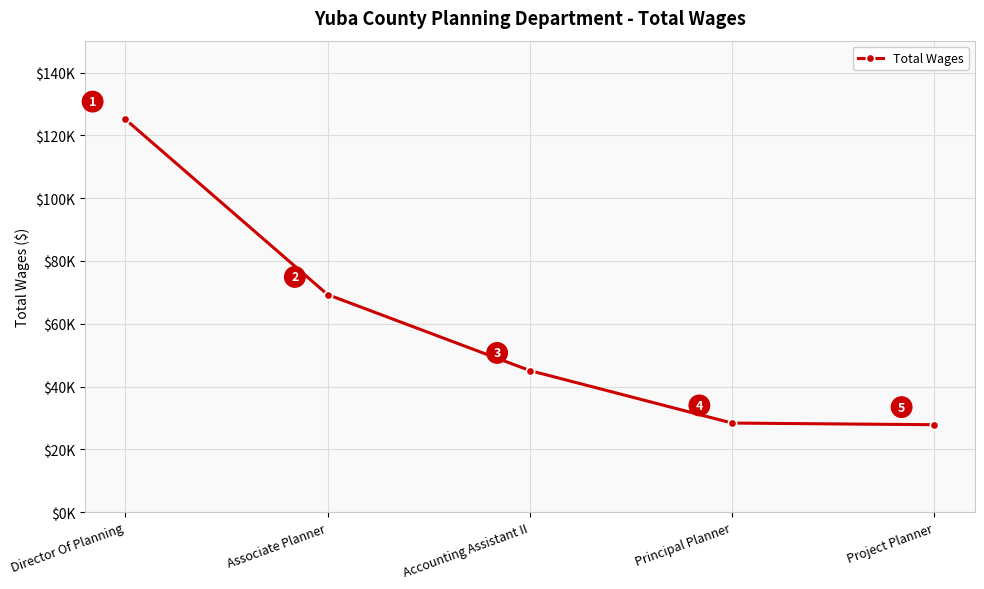

What position from the right is Principal Planner?

2